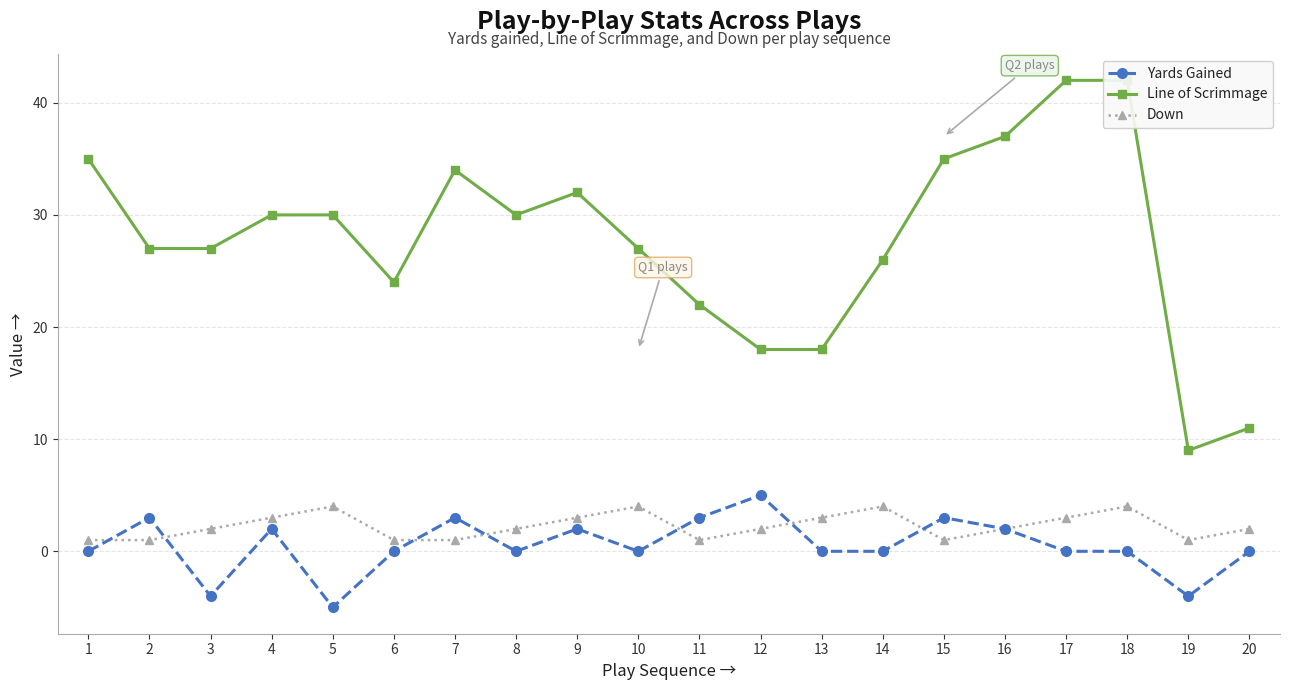

What are all the series names shown in the legend?

Yards Gained, Line of Scrimmage, Down